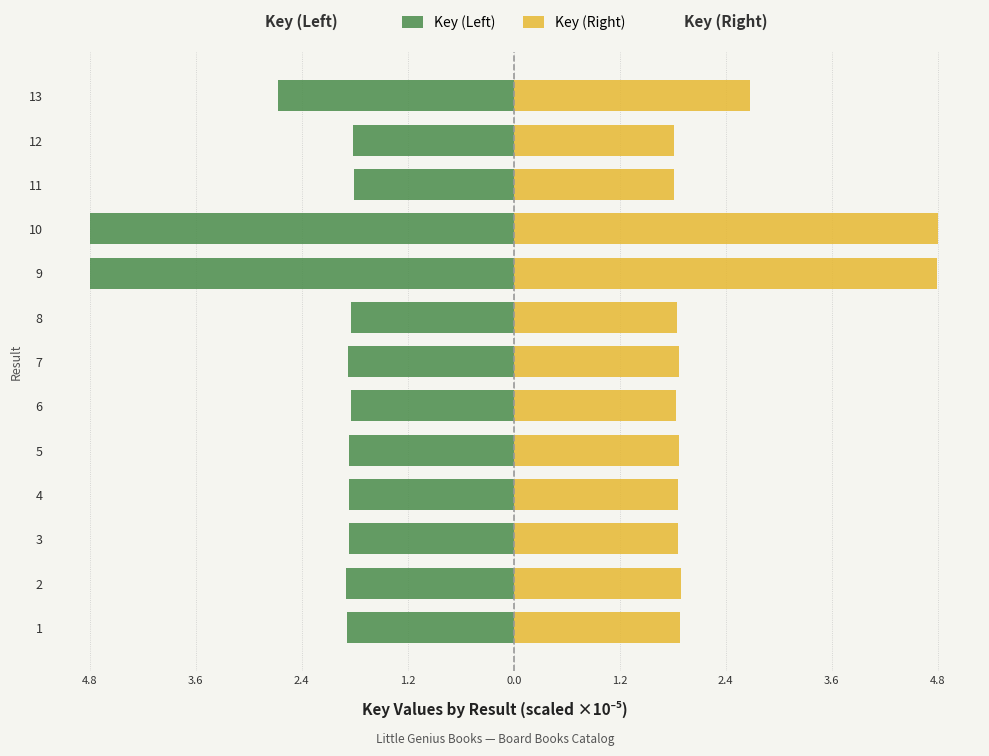

What are all the series names shown in the legend?

Key (Left), Key (Right)